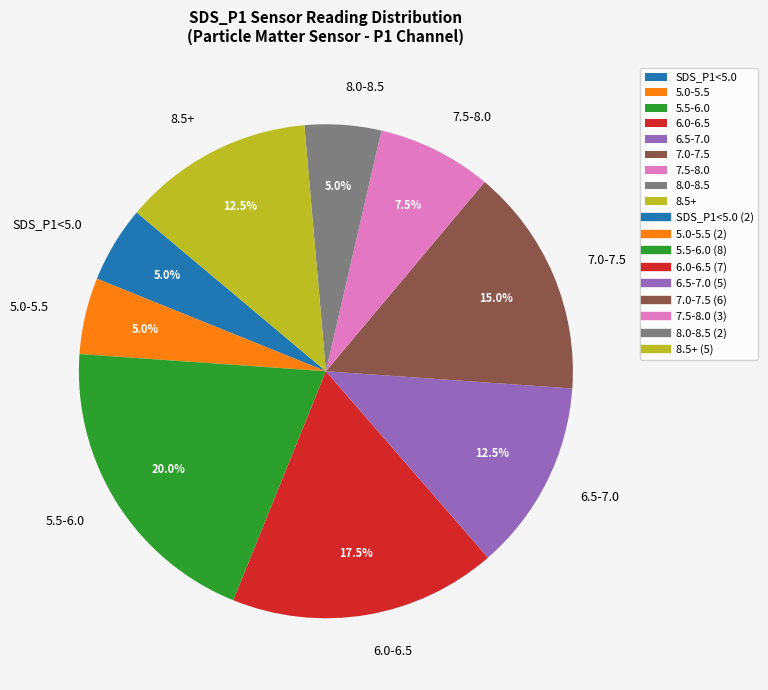

Does any single category account for the majority?

No